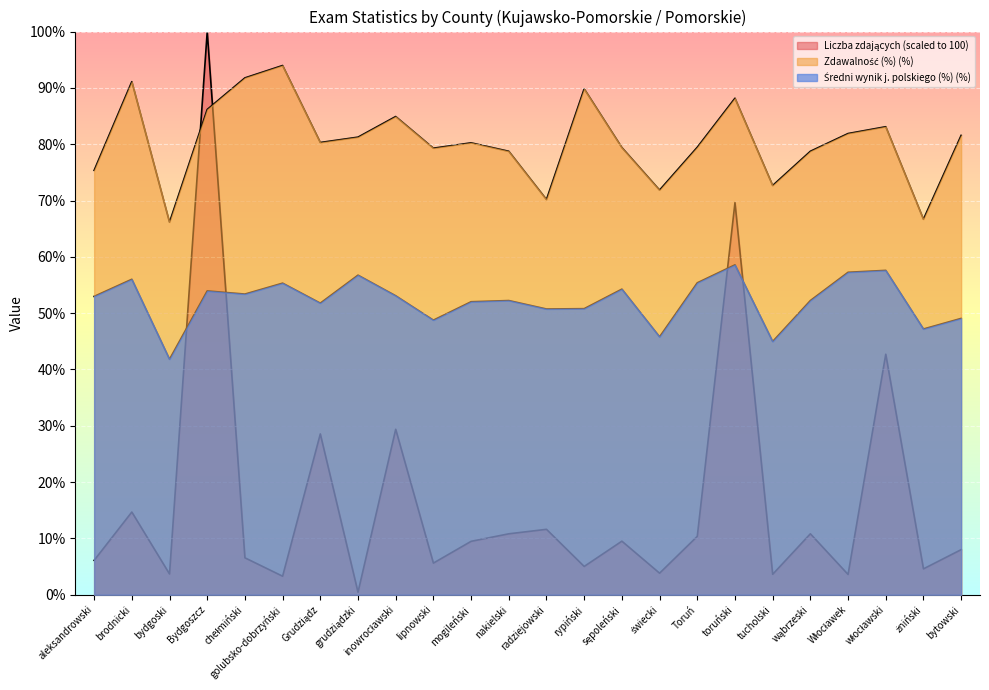

Where do Średni wynik j. polskiego (%) and Liczba zdających first cross each other?

bydgoski and Bydgoszcz